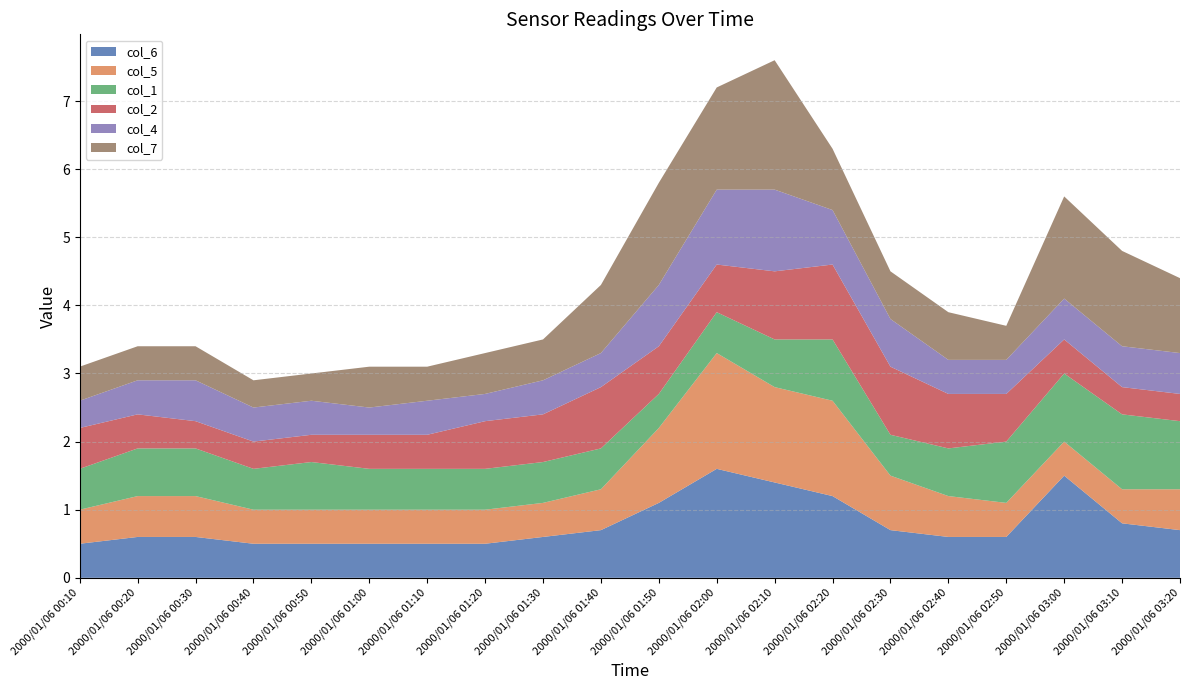

Reading left to right, list all the values displayed in this chart.

col_6: 0.5	0.6	0.6	0.5	0.5	0.5	0.5	0.5	0.6	0.7	1.1	1.6	1.4	1.2	0.7	0.6	0.6	1.5	0.8	0.7
col_5: 0.5	0.6	0.6	0.5	0.5	0.5	0.5	0.5	0.5	0.6	1.1	1.7	1.4	1.4	0.8	0.6	0.5	0.5	0.5	0.6
col_1: 0.6	0.7	0.7	0.6	0.7	0.6	0.6	0.6	0.6	0.6	0.5	0.6	0.7	0.9	0.6	0.7	0.9	1.0	1.1	1.0
col_2: 0.6	0.5	0.4	0.4	0.4	0.5	0.5	0.7	0.7	0.9	0.7	0.7	1.0	1.1	1.0	0.8	0.7	0.5	0.4	0.4
col_4: 0.4	0.5	0.6	0.5	0.5	0.4	0.5	0.4	0.5	0.5	0.9	1.1	1.2	0.8	0.7	0.5	0.5	0.6	0.6	0.6
col_7: 0.5	0.5	0.5	0.4	0.4	0.6	0.5	0.6	0.6	1.0	1.5	1.5	1.9	0.9	0.7	0.7	0.5	1.5	1.4	1.1